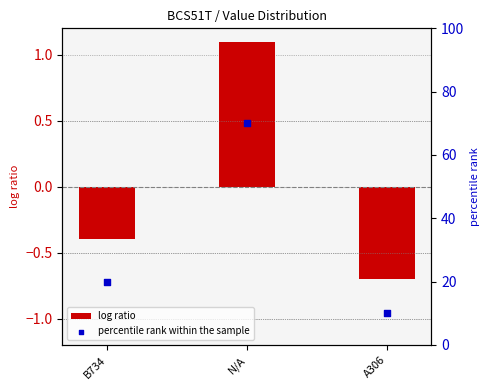

Which series has the largest Y range (max minus min)?

percentile rank within the sample